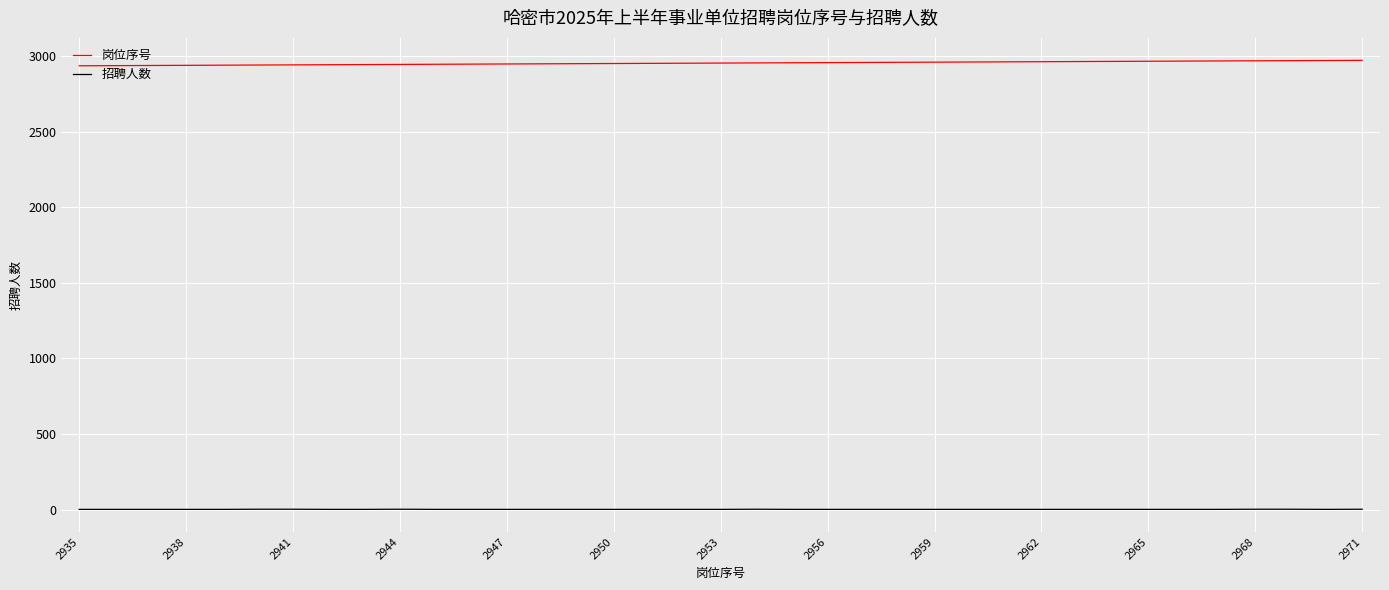

True or false: 岗位序号 and 招聘人数 intersect in this chart.

False